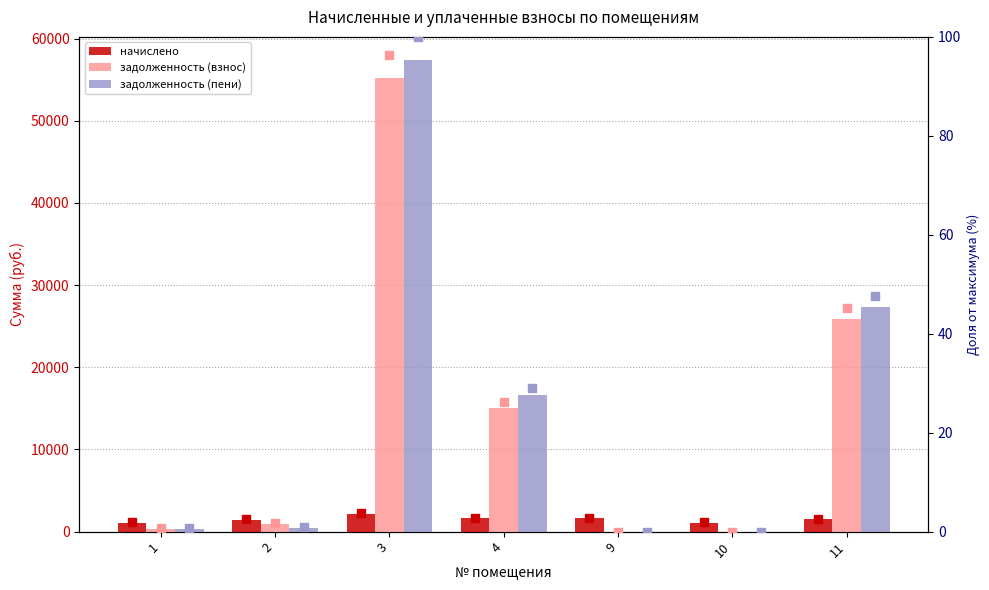

What is the total value across all series at 2?

2945.2